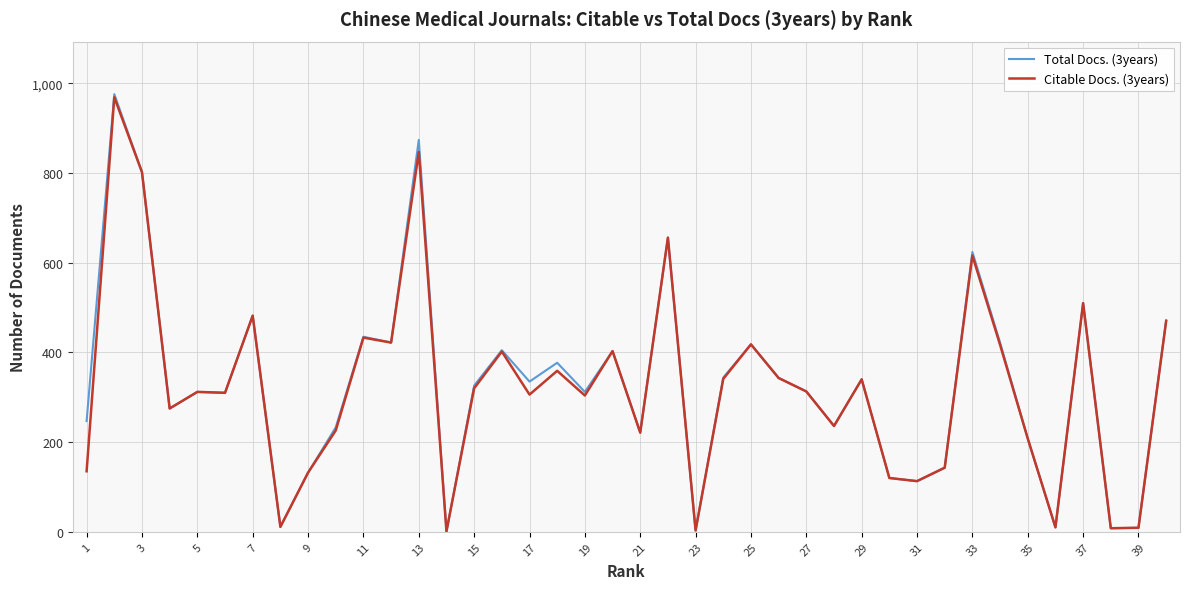

Which series has the largest range (max minus min)?

Total Docs. (3years)